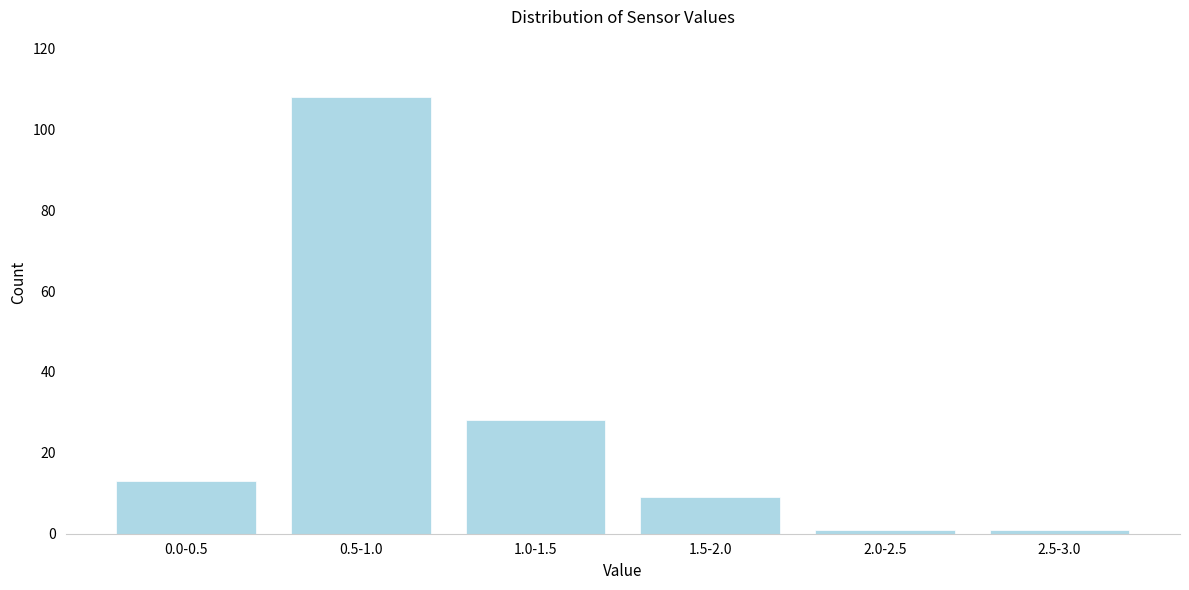

Reading left to right, transcribe all the data shown in this chart.

13	108	28	9	1	1